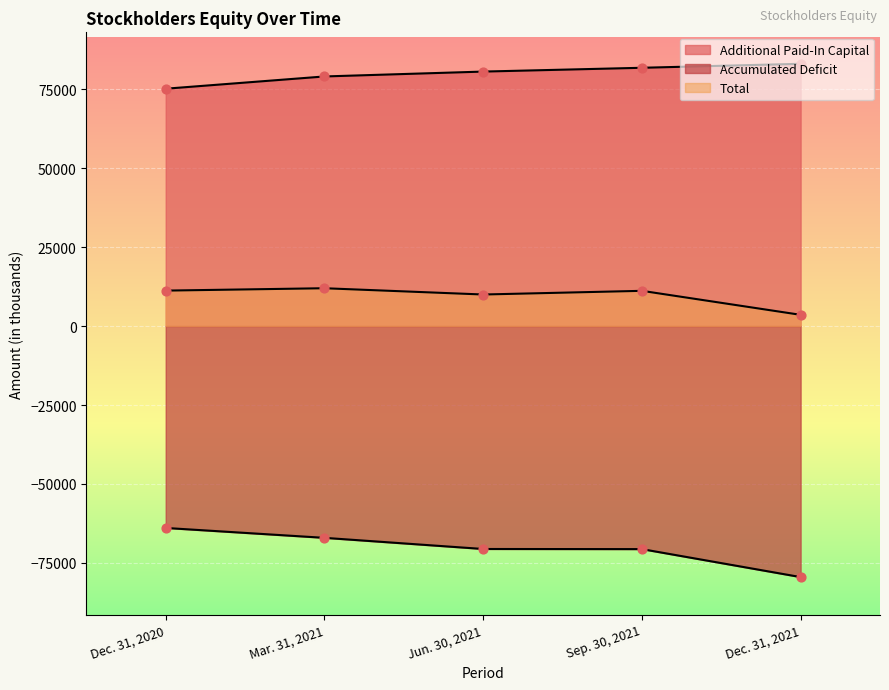

Which series contains the highest Y value?

Additional Paid-In Capital